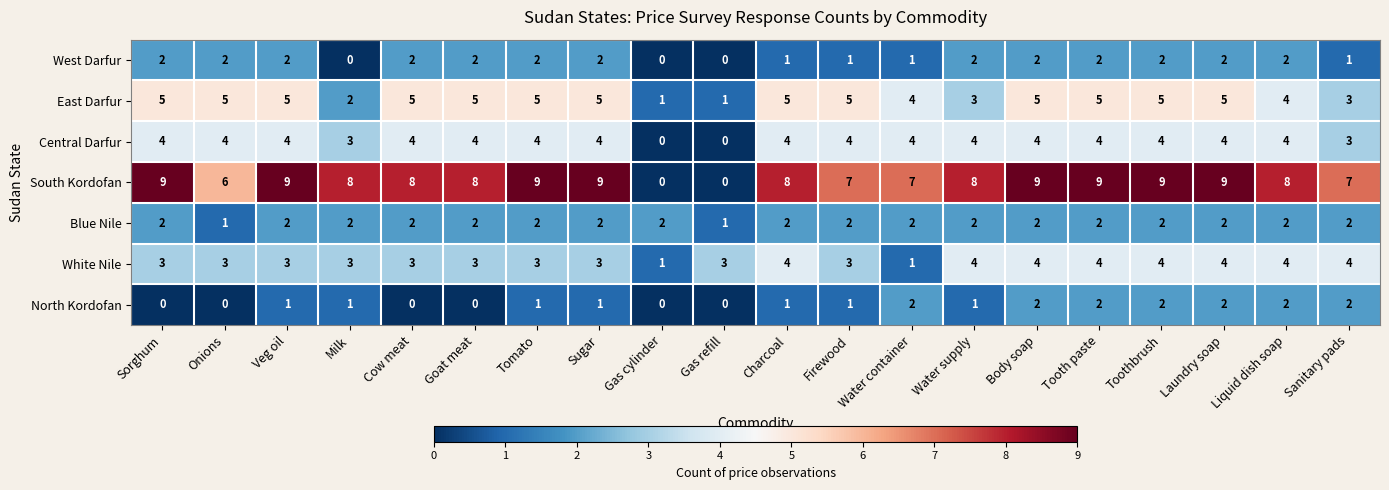

The value of Blue Nile at Veg oil is 2. True or false?

True